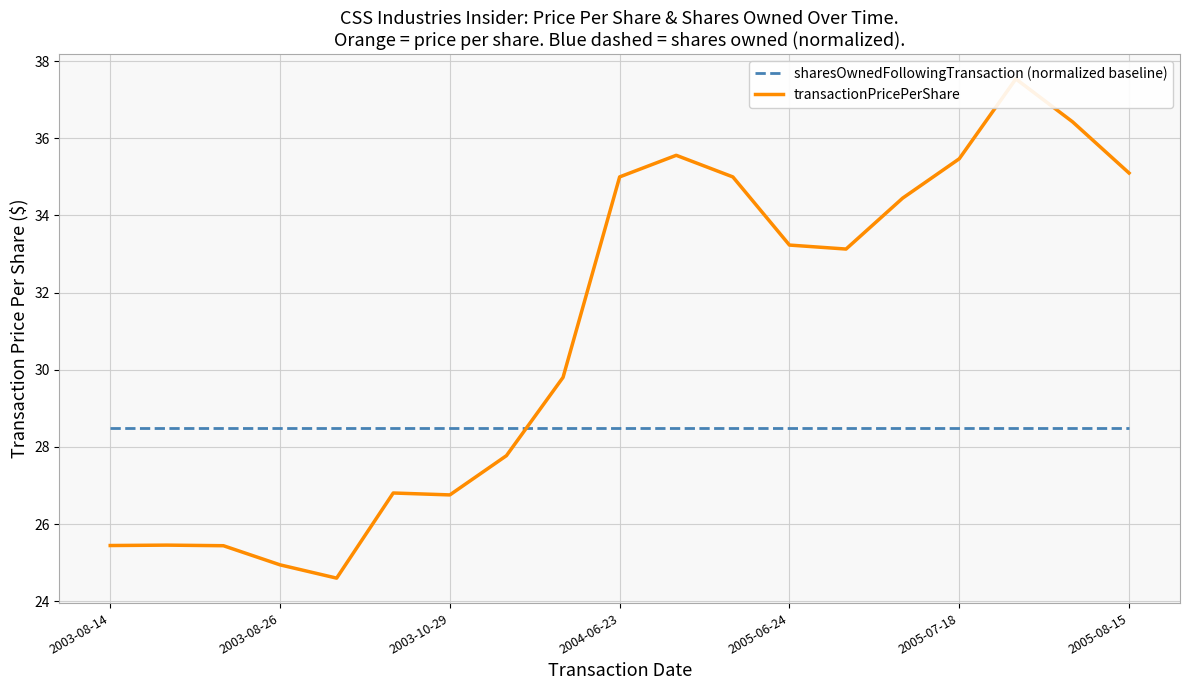

At which label is transactionPricePerShare closest to 31?

8